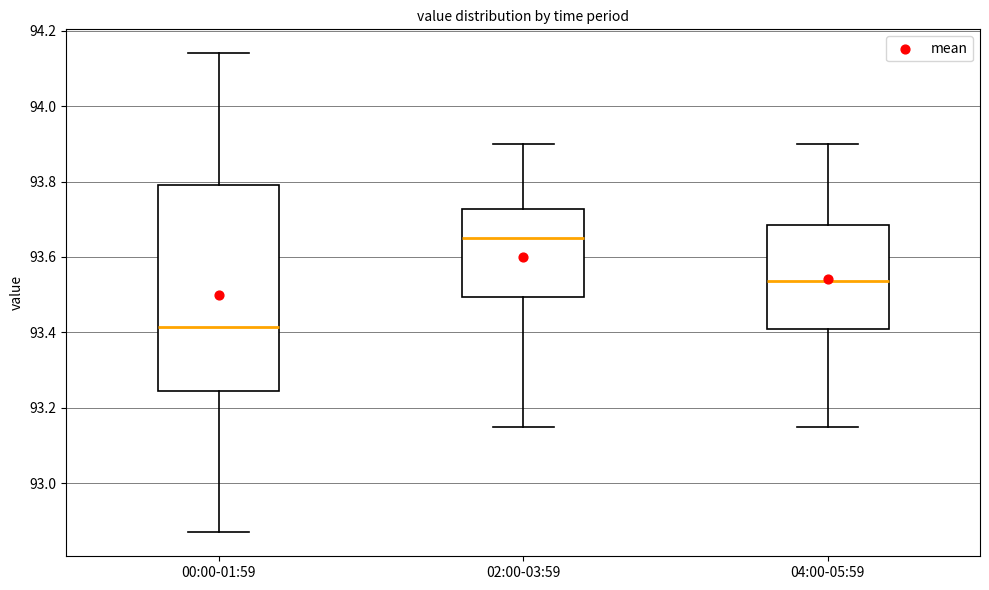

Where does the lower whisker of the box for 00:00-01:59 end on the y-axis? The values are not printed on the chart, so give them approximately, as read against the axis.

92.88